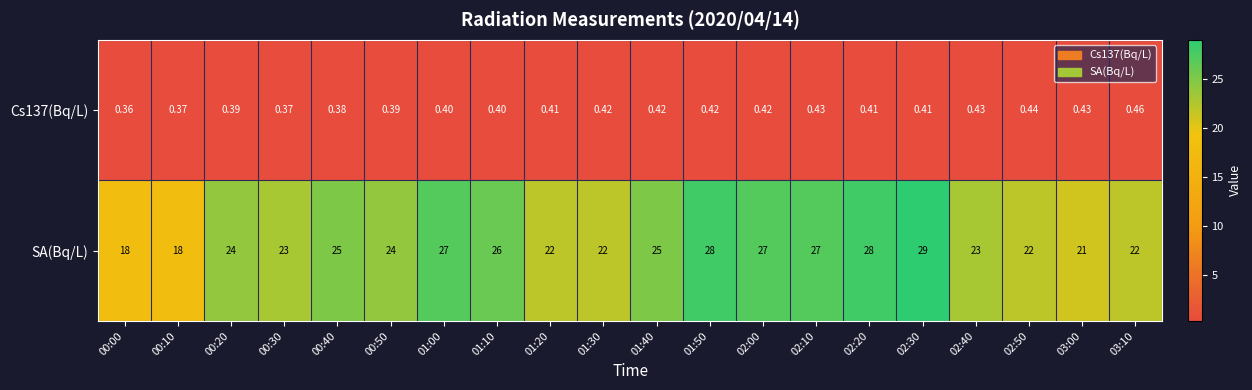

Which series has the largest range (max minus min)?

SA(Bq/L)